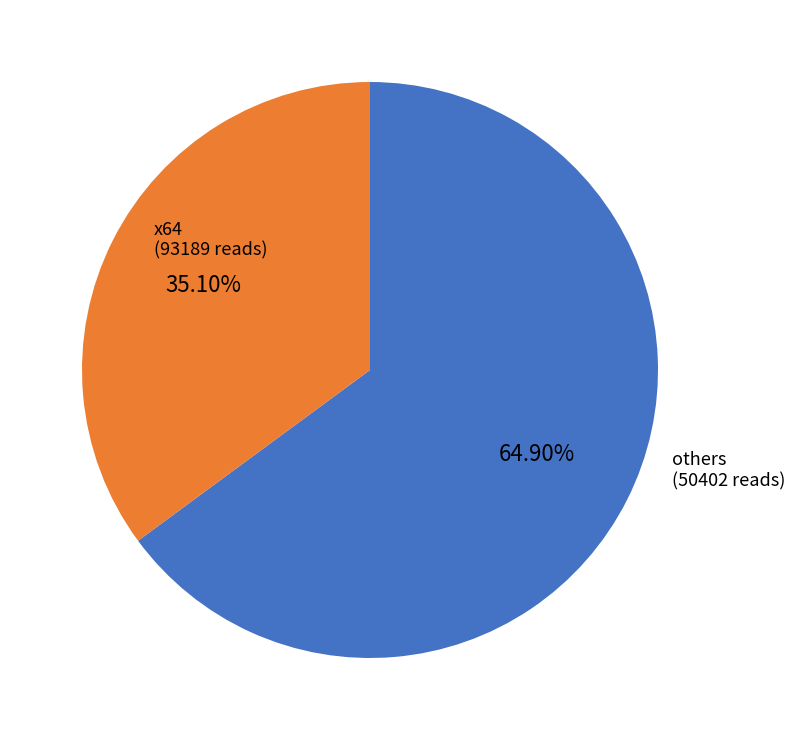

Does any single category account for the majority?

Yes